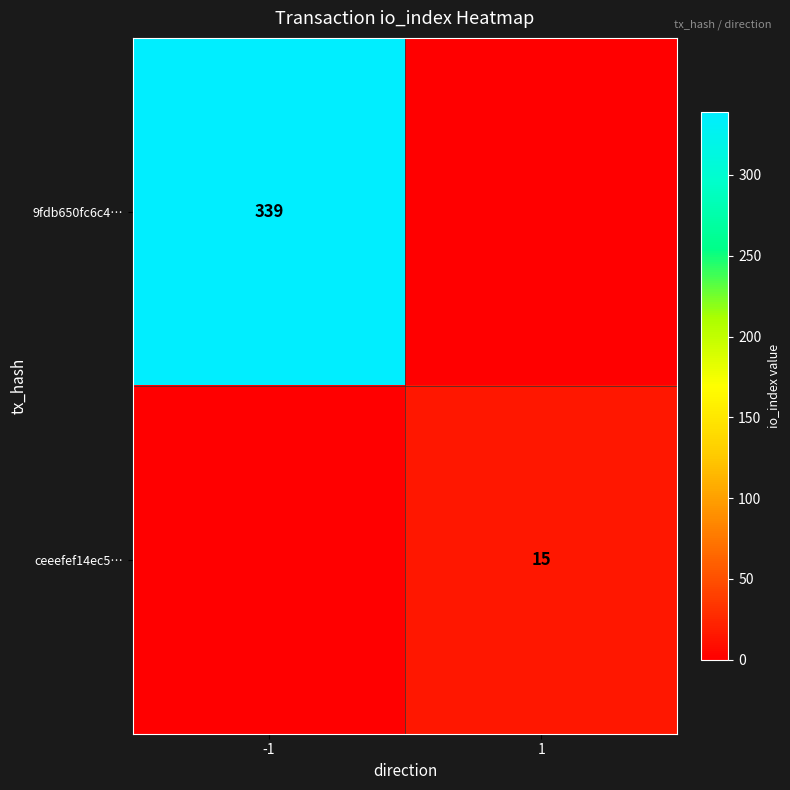

Is the value of 9fdb650fc6c4… at -1 greater than the value of ceeefef14ec5… at 1?

Yes